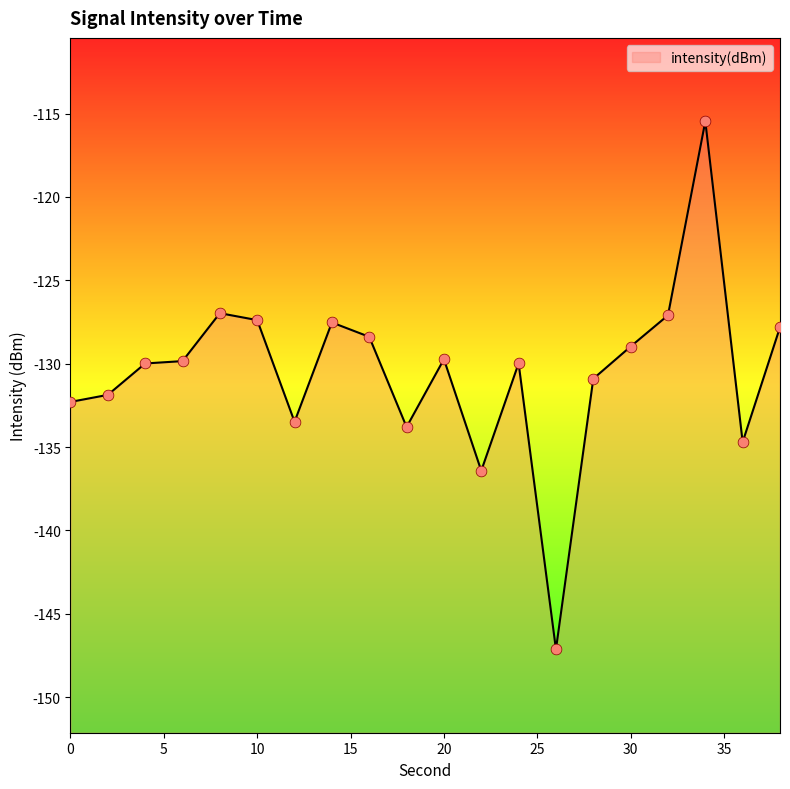

Which has a higher value, 38 or 2?

38